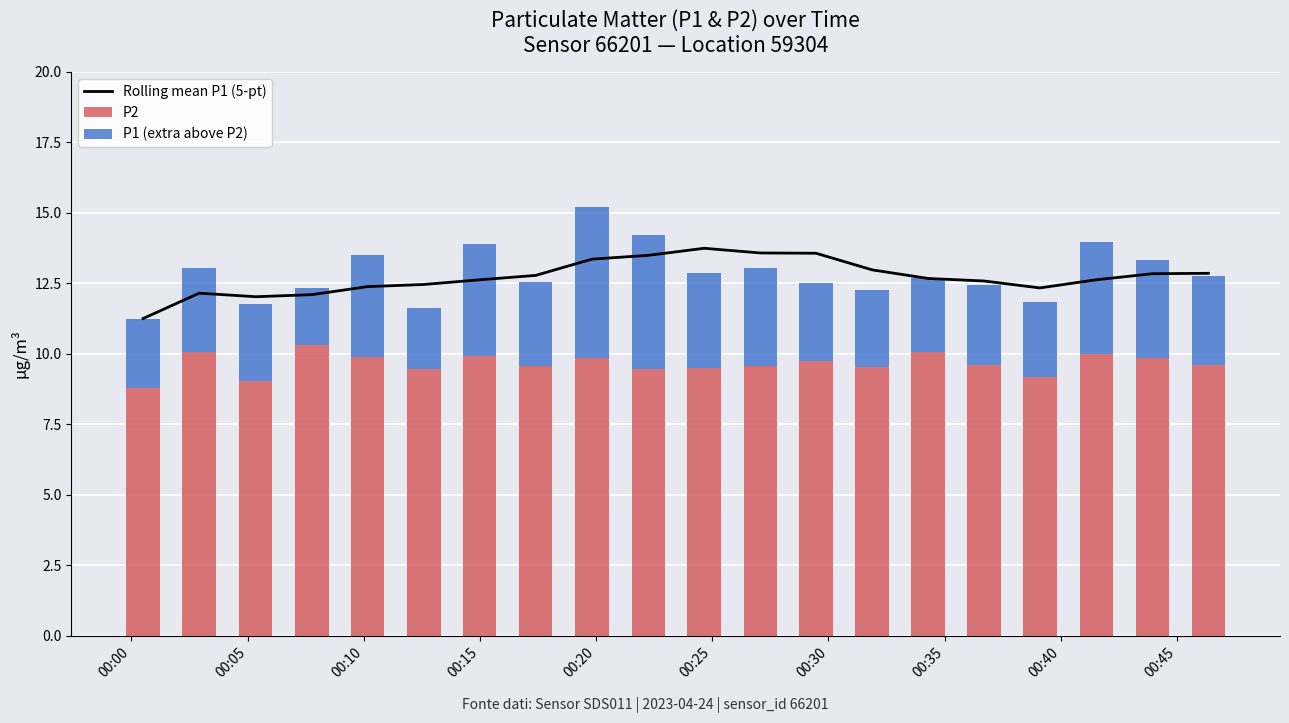

What is the lowest value of the P2 series?

8.8